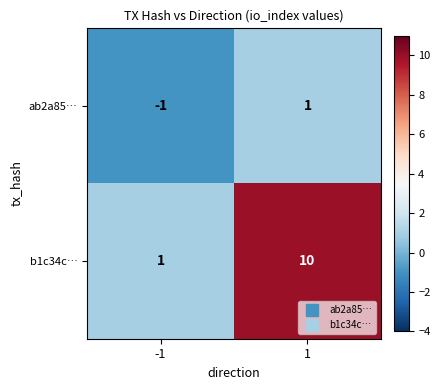

At which category is the sum across all series the highest?

1